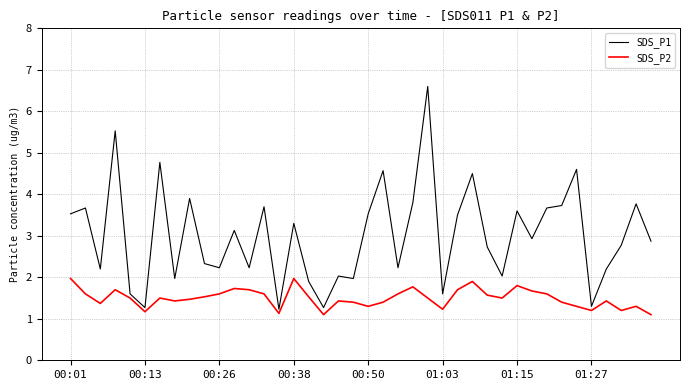

List the series in order of their overall mean, lowest first.

SDS_P2, SDS_P1